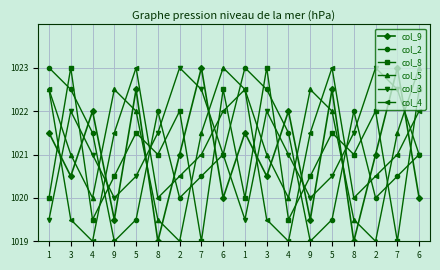

Read the col_8 value at 1.

1020.0